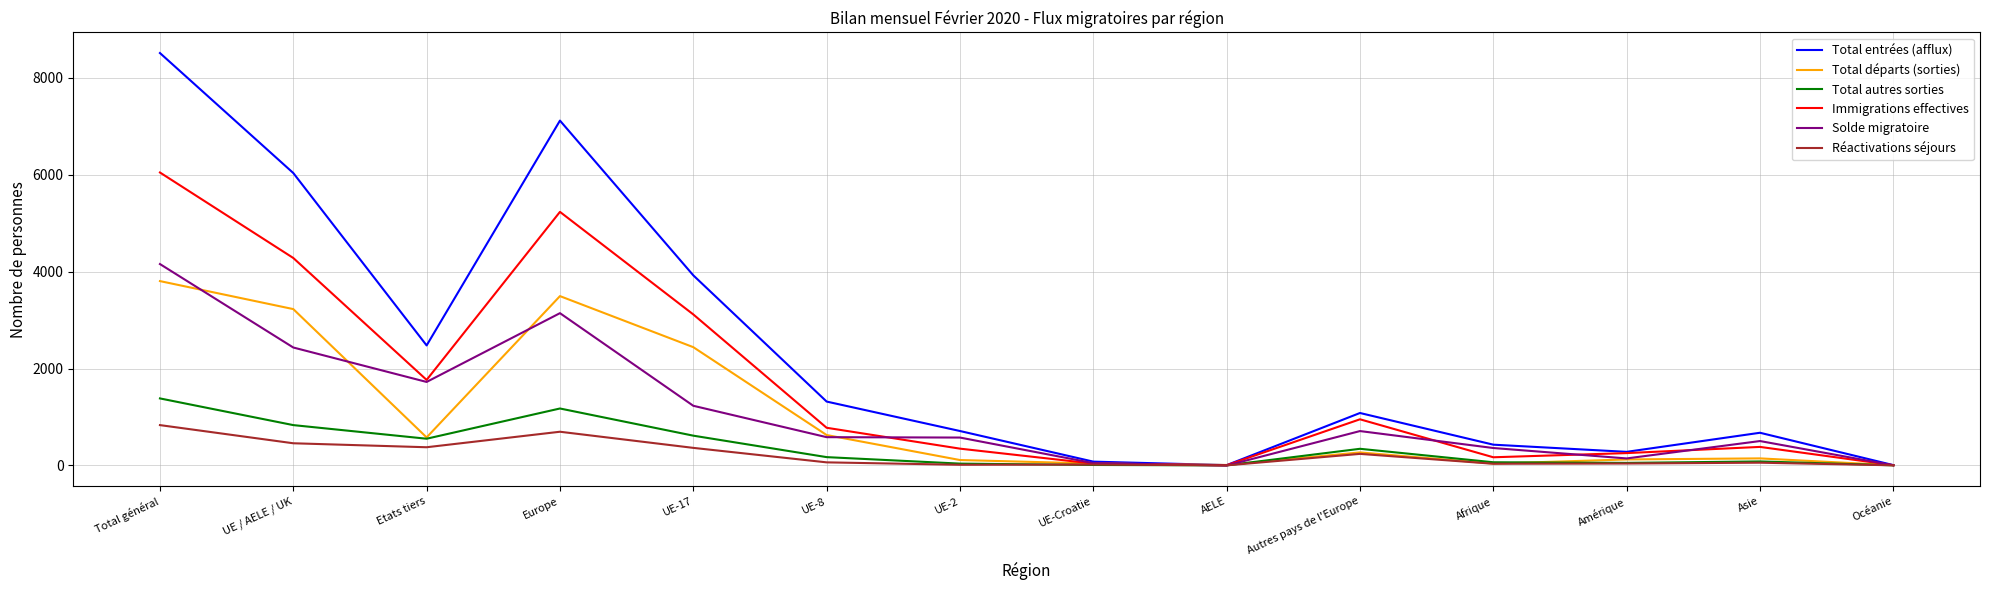

At which label does Solde migratoire reach its peak?

Total général